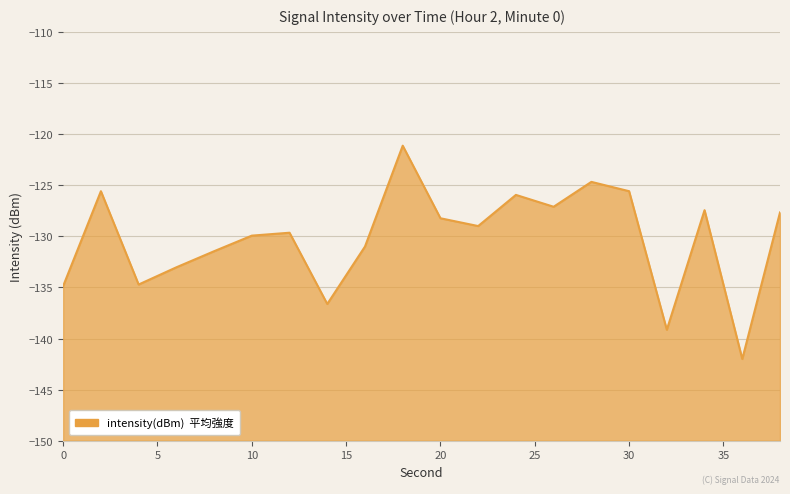

How many values exceed -128?

8